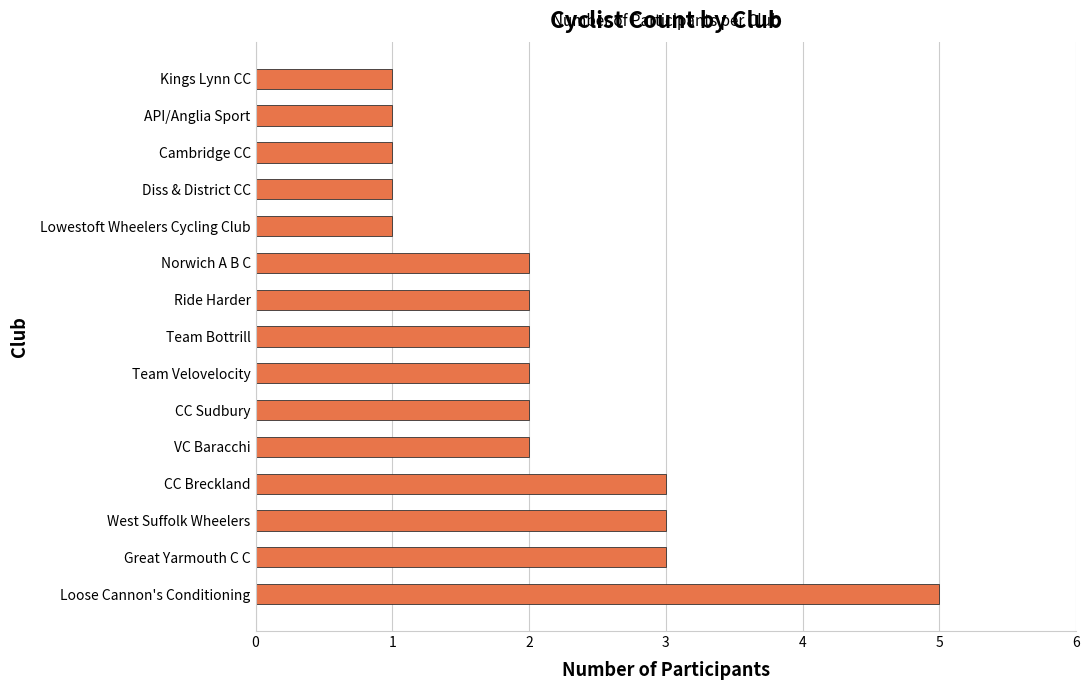

Reading bottom to top, transcribe all the data shown in this chart.

Loose Cannon's Conditioning=5	Great Yarmouth C C=3	West Suffolk Wheelers=3	CC Breckland=3	VC Baracchi=2	CC Sudbury=2	Team Velovelocity=2	Team Bottrill=2	Ride Harder=2	Norwich A B C=2	Lowestoft Wheelers Cycling Club=1	Diss & District CC=1	Cambridge CC=1	API/Anglia Sport=1	Kings Lynn CC=1